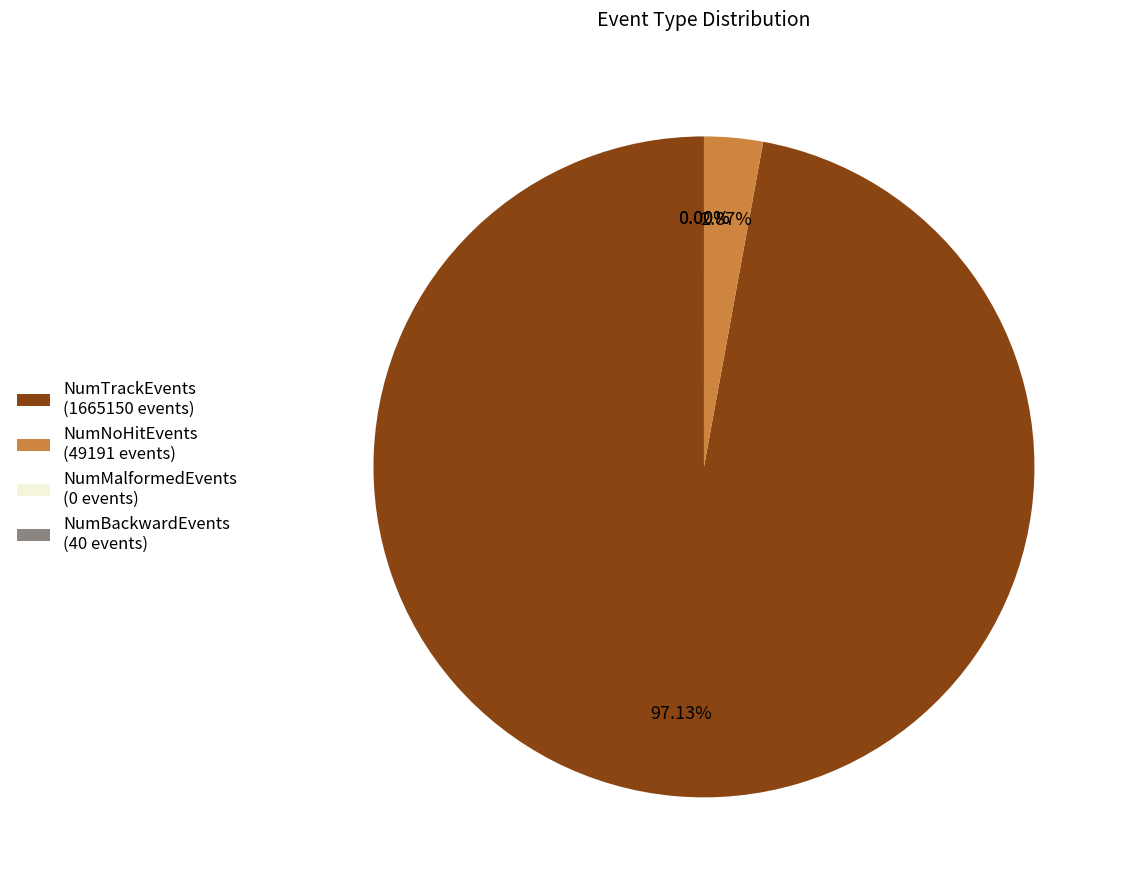

Combined, do NumTrackEvents (1665150 events) and NumNoHitEvents (49191 events) account for over 50%?

Yes